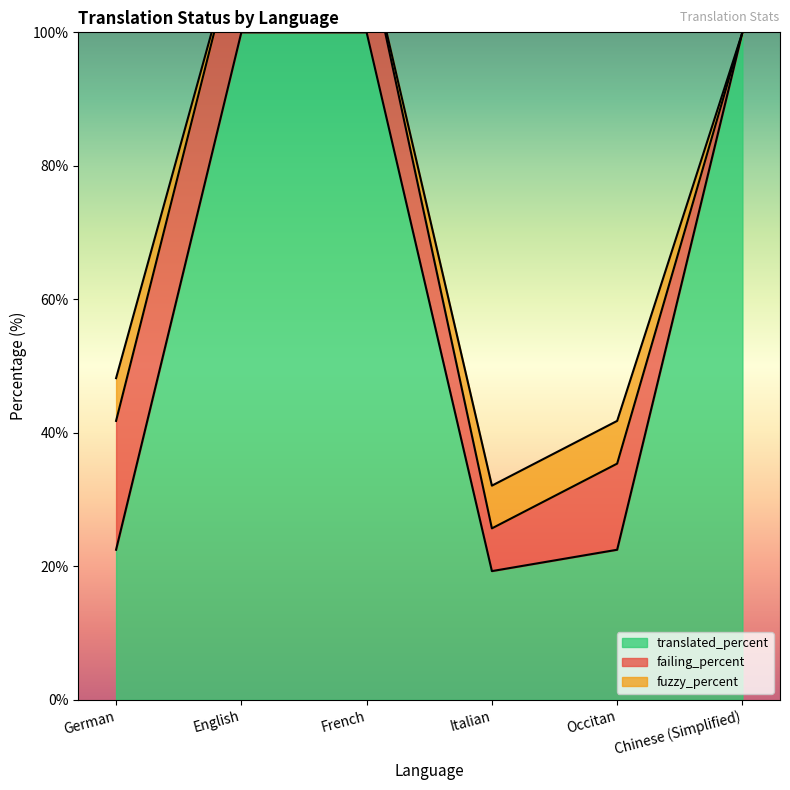

True or false: translated_percent has a value of 100.0 at English.

True